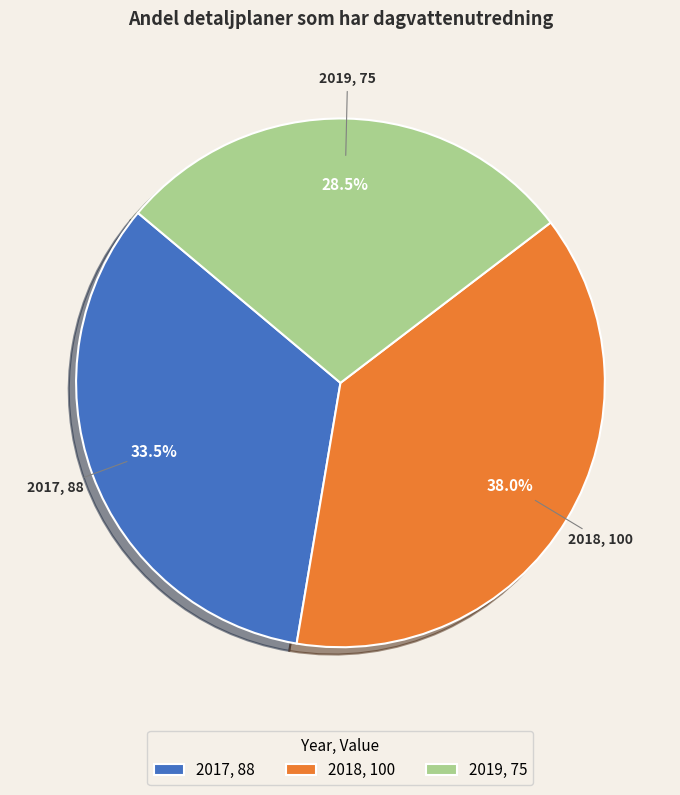

What is the smallest slice in the pie chart?

2019, 75